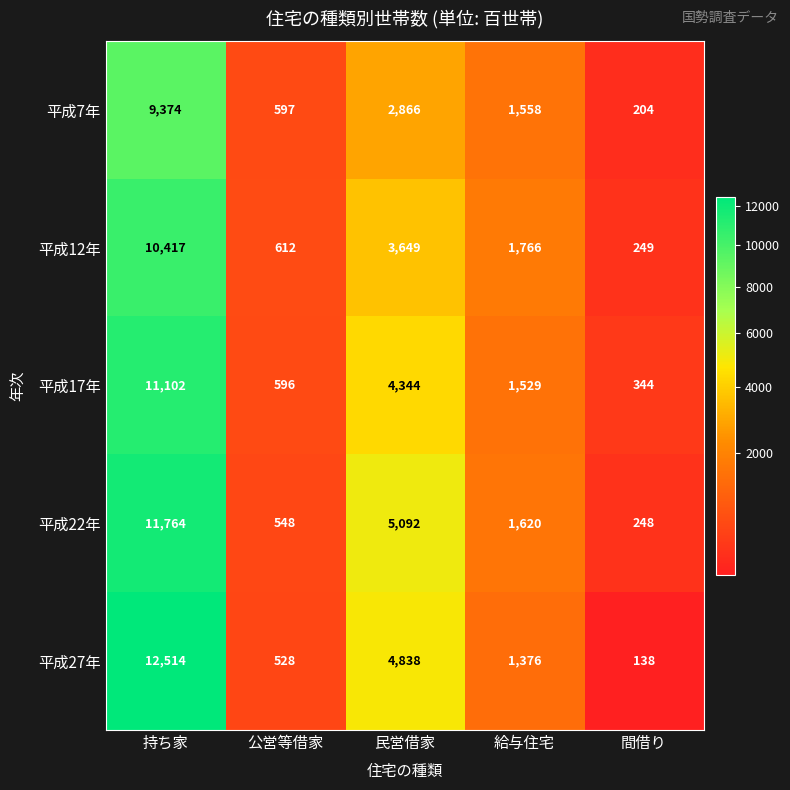

What is the spread (max minus min) of values at 持ち家?

3140